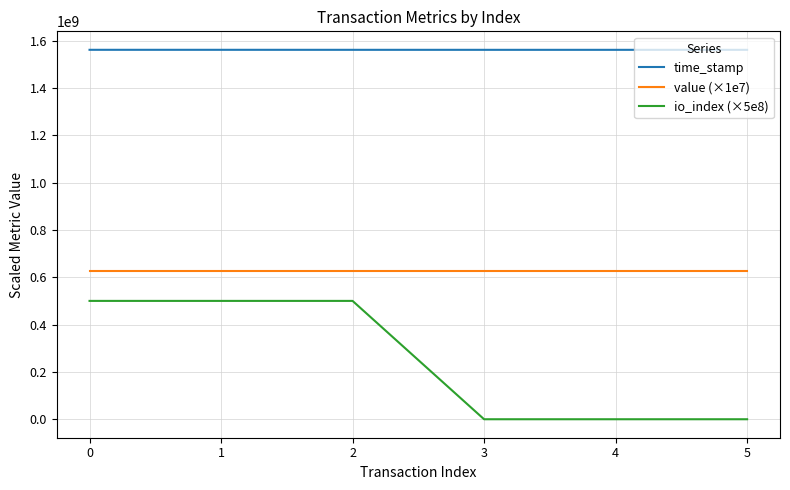

What is the difference between the maximum and second lowest values in the time_stamp series?

105123